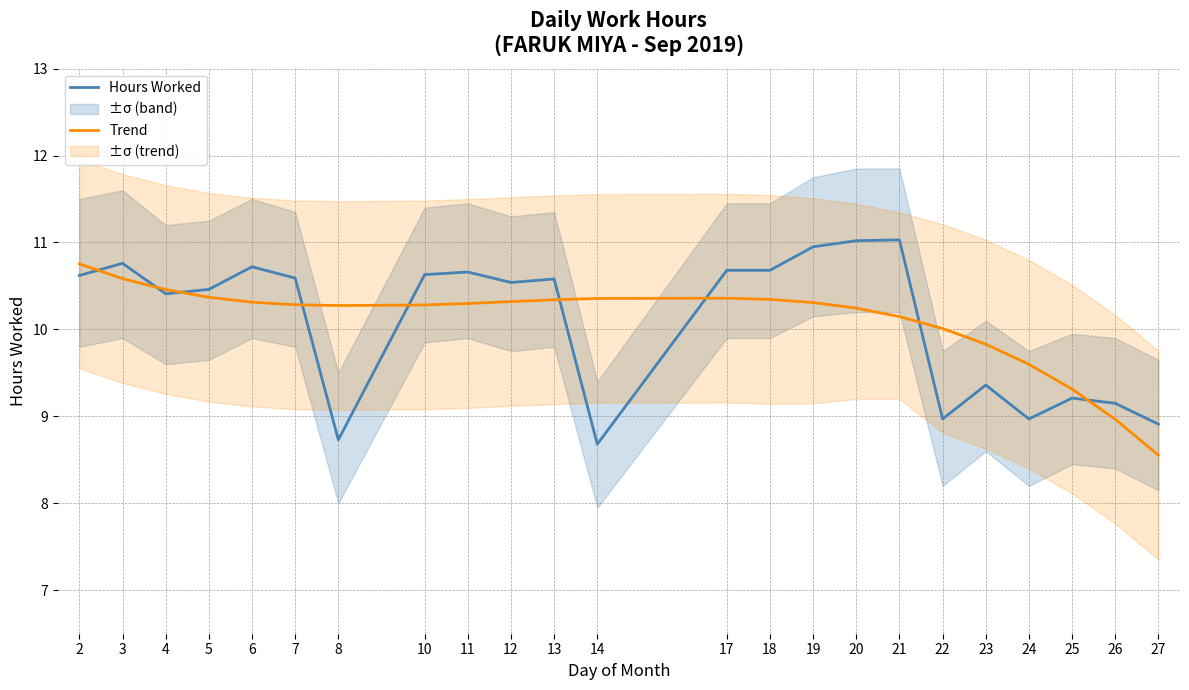

What is the value of the Hours Worked point at the 13th from the left?

10.7